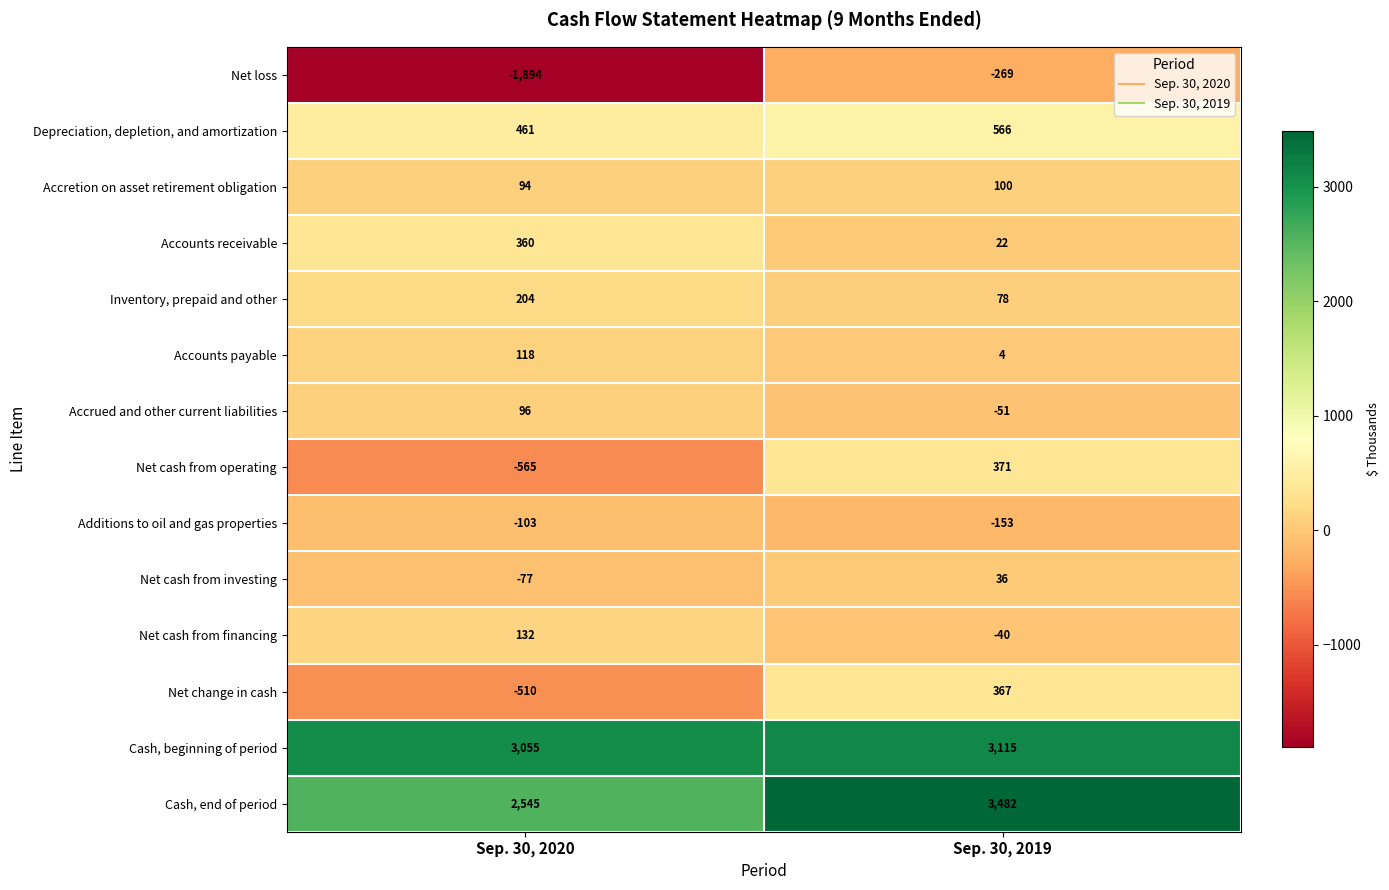

At Sep. 30, 2019, list the series in order from smallest to largest.

Net loss, Additions to oil and gas properties, Accrued and other current liabilities, Net cash from financing, Accounts payable, Accounts receivable, Net cash from investing, Inventory, prepaid and other, Accretion on asset retirement obligation, Net change in cash, Net cash from operating, Depreciation, depletion, and amortization, Cash, beginning of period, Cash, end of period